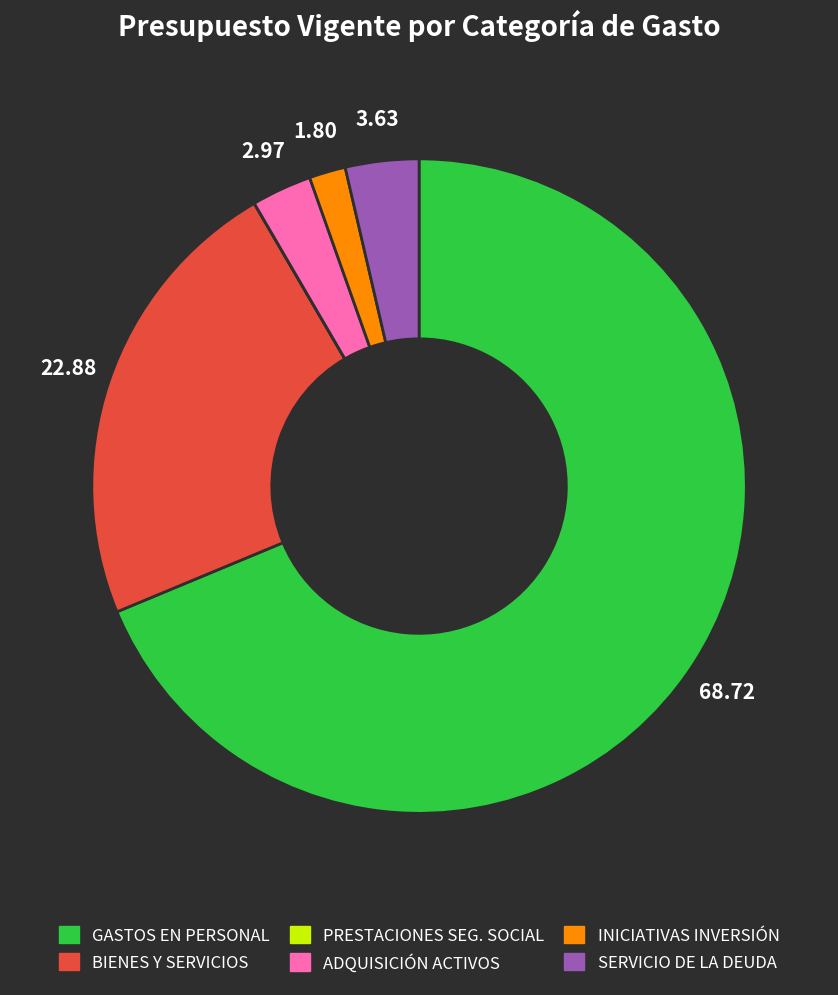

Is there a majority slice in this chart?

Yes